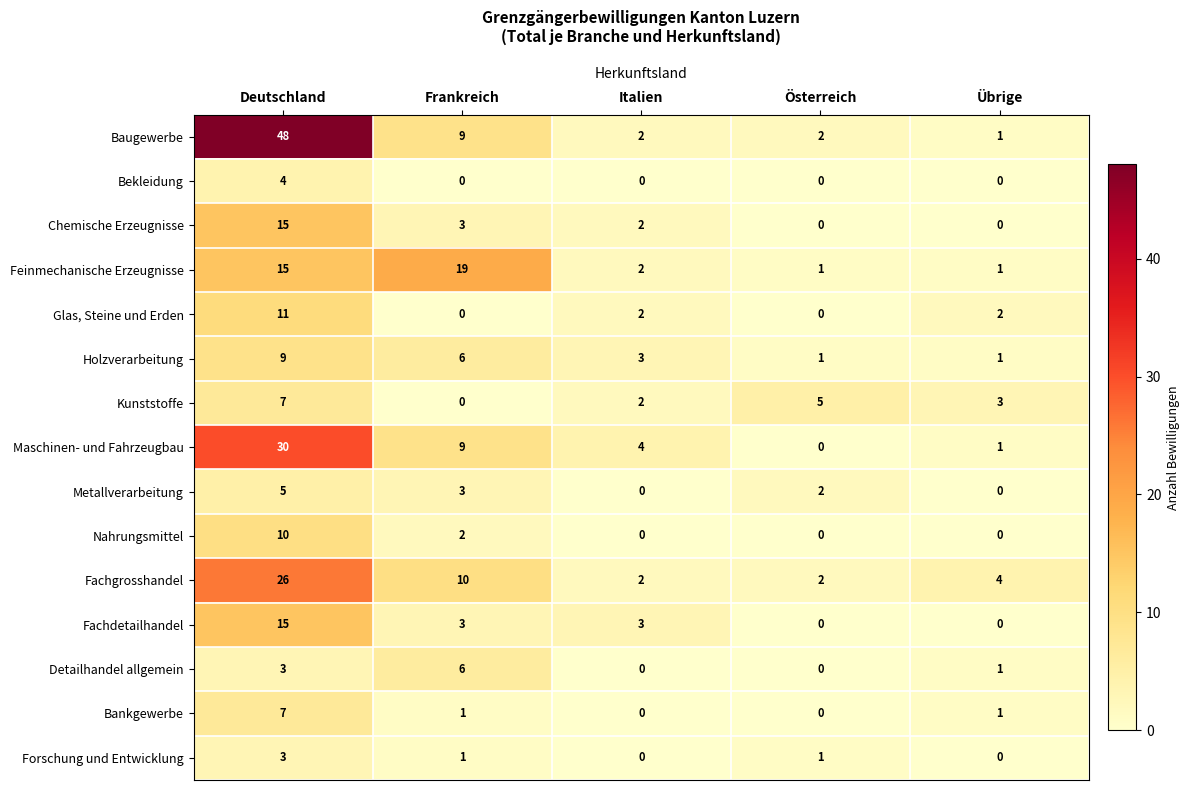

How many data points does each series have?

5